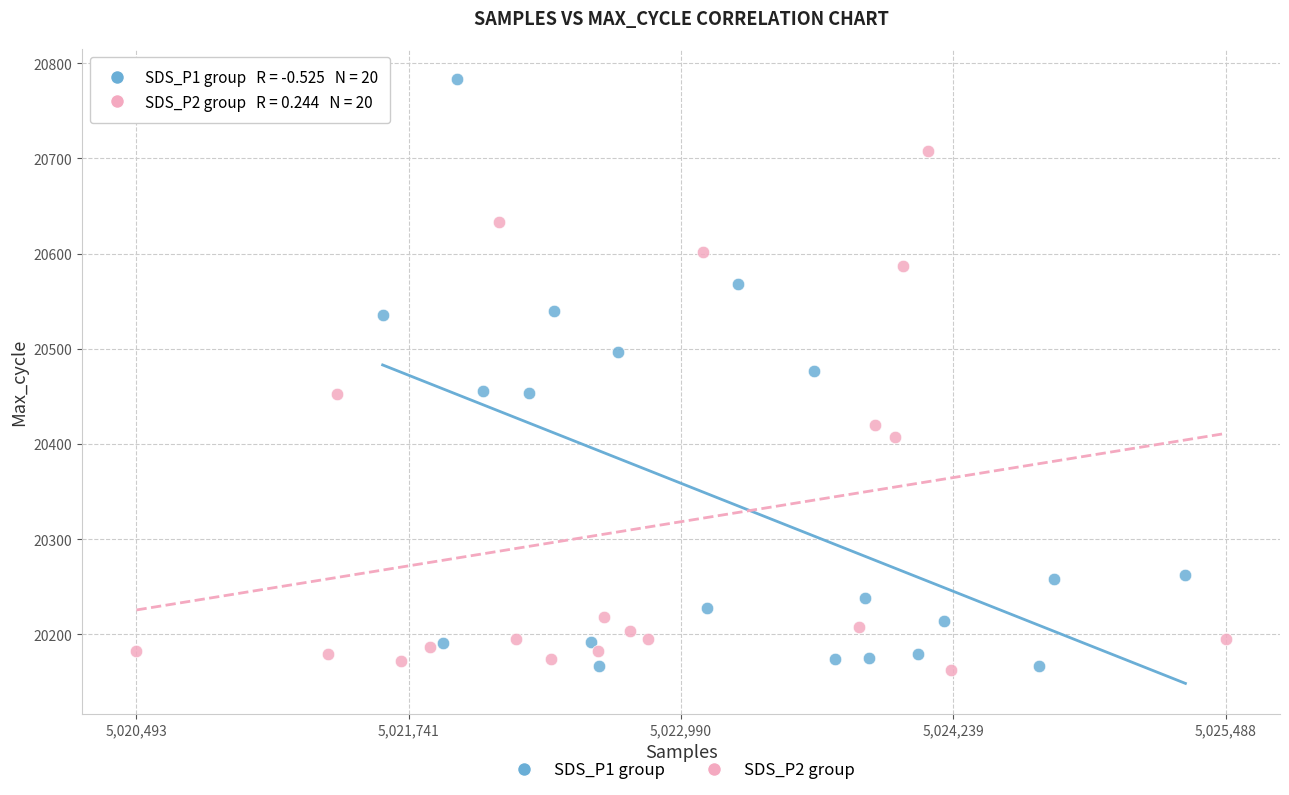

Which series has the largest Y range (max minus min)?

SDS_P1 group